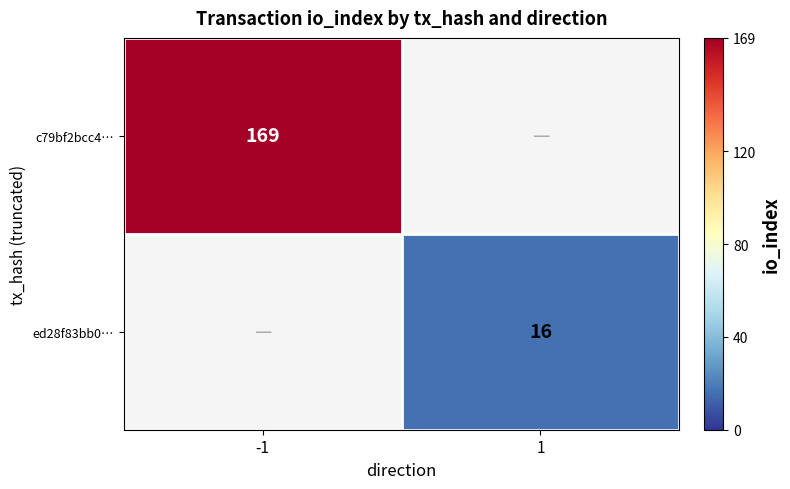

The ed28f83bb0… series shows 16 at 1. True or false?

True